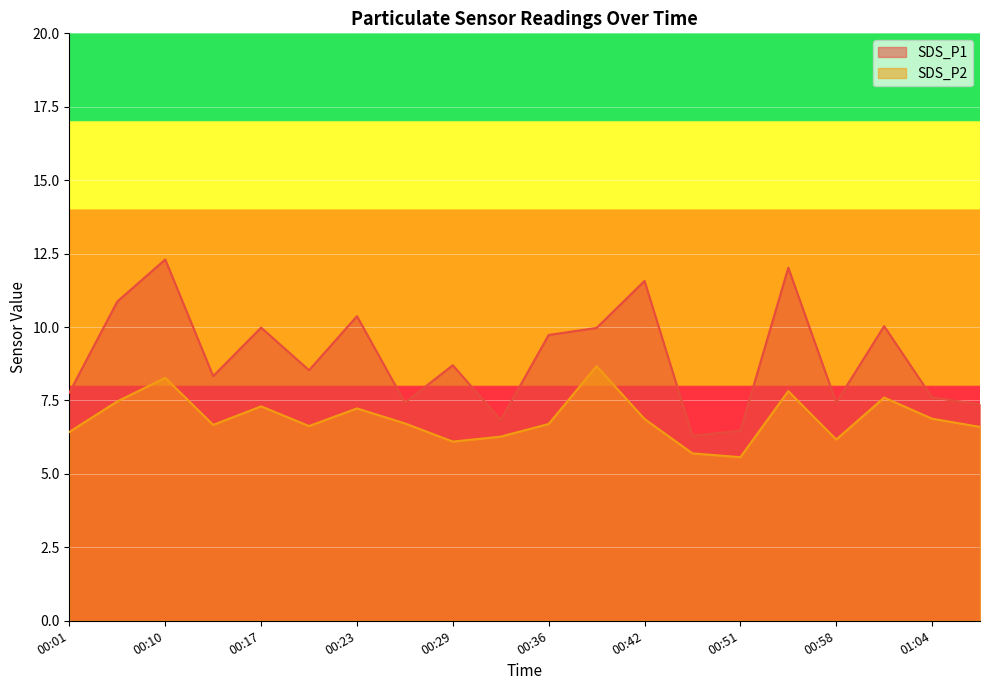

Which has a higher value, 00:01 or 01:01?

01:01